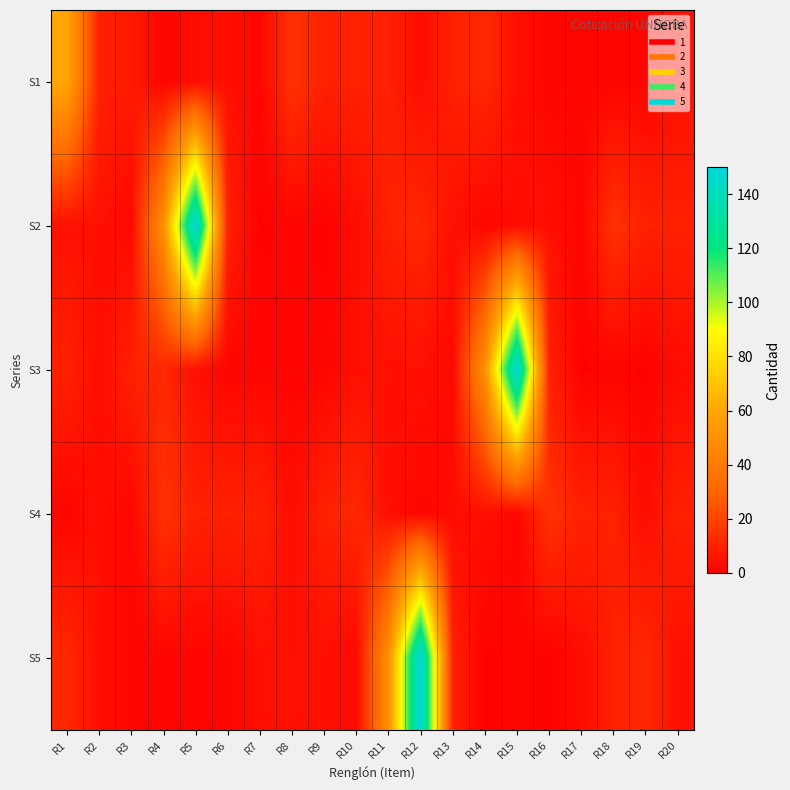

Reading left to right, extract all data points from this chart.

S1: R1=60	R2=10	R3=8	R4=2	R5=4	R6=5	R7=2	R8=15	R9=10	R10=10	R11=10	R12=4	R13=10	R14=12	R15=5	R16=2	R17=2	R18=2	R19=2	R20=5
S2: R1=5	R2=5	R3=3	R4=50	R5=150	R6=10	R7=1	R8=2	R9=1	R10=4	R11=10	R12=12	R13=5	R14=2	R15=4	R16=5	R17=2	R18=15	R19=10	R20=10
S3: R1=10	R2=4	R3=10	R4=12	R5=5	R6=2	R7=2	R8=2	R9=2	R10=5	R11=5	R12=5	R13=3	R14=50	R15=150	R16=10	R17=1	R18=2	R19=1	R20=4
S4: R1=2	R2=5	R3=2	R4=15	R5=10	R6=10	R7=10	R8=4	R9=10	R10=12	R11=5	R12=2	R13=4	R14=5	R15=2	R16=15	R17=10	R18=10	R19=4	R20=10
S5: R1=12	R2=5	R3=2	R4=2	R5=2	R6=2	R7=5	R8=5	R9=5	R10=3	R11=50	R12=150	R13=10	R14=1	R15=2	R16=1	R17=4	R18=10	R19=12	R20=5